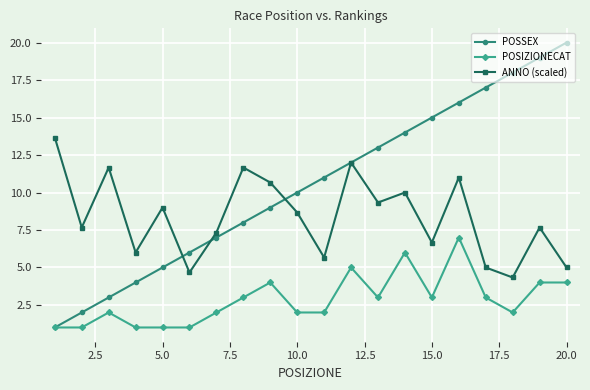

True or false: POSIZIONECAT has more than 0 points higher than both neighbors.

True